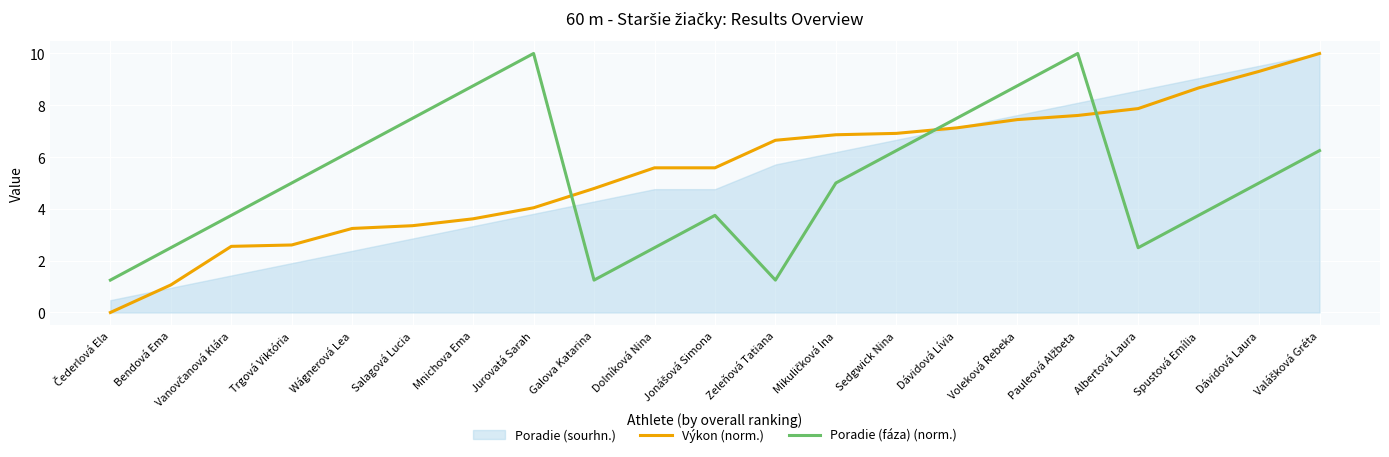

What position from the right is Dávidová Laura?

2